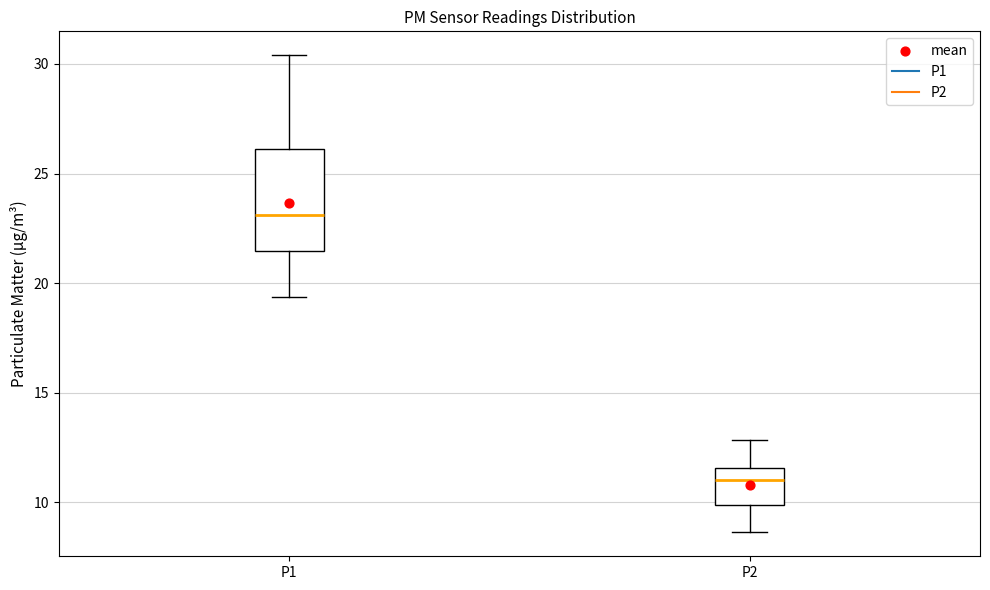

Which box's median line is the lowest?

P2